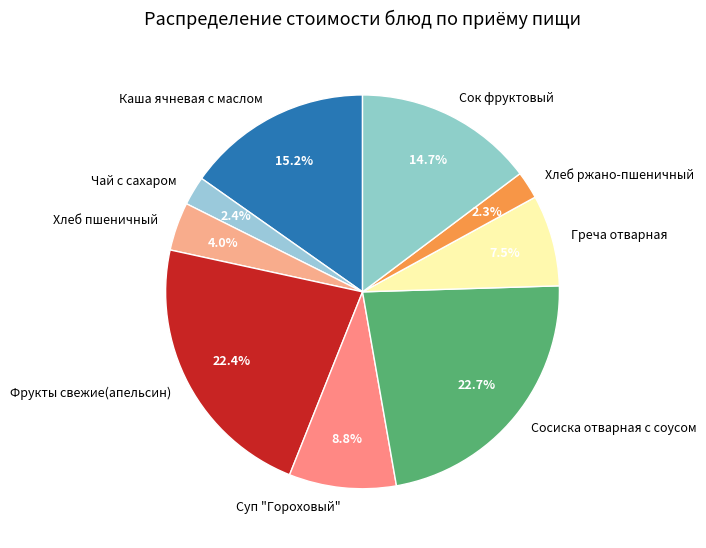

How many segments does this pie chart have?

9